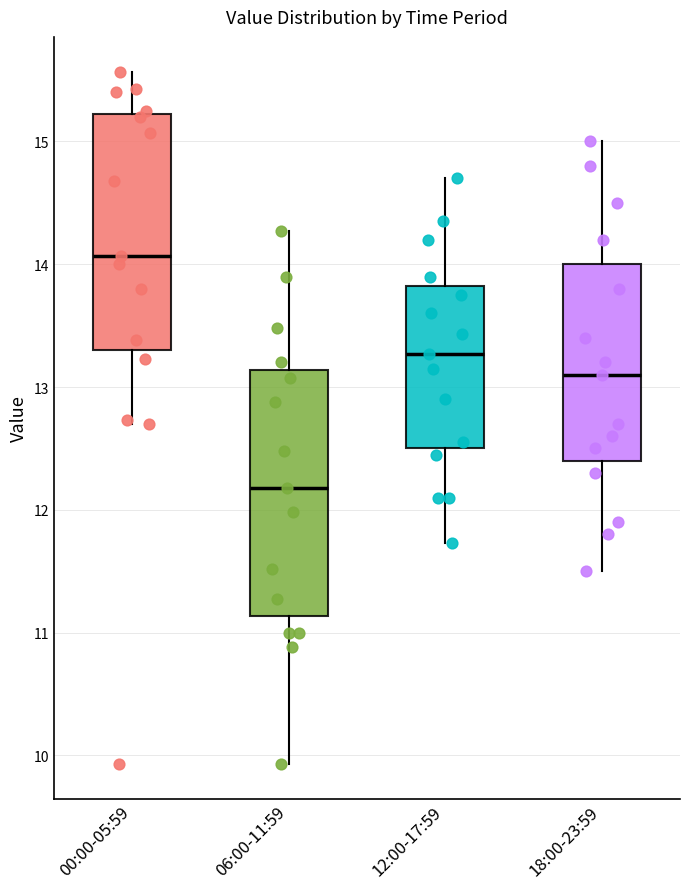

Reading left to right, read every box against the y-axis: the position of its median line, the range the box covers, and the ends of its whiskers. The values are not printed on the chart, so give them approximately, as read against the axis.

00:00-05:59: median 14.1, box 13.3 to 15.2, whiskers 12.7 to 15.6
06:00-11:59: median 12.2, box 11.1 to 13.1, whiskers 9.9 to 14.3
12:00-17:59: median 13.3, box 12.5 to 13.8, whiskers 11.7 to 14.7
18:00-23:59: median 13.1, box 12.4 to 14.0, whiskers 11.5 to 15.0